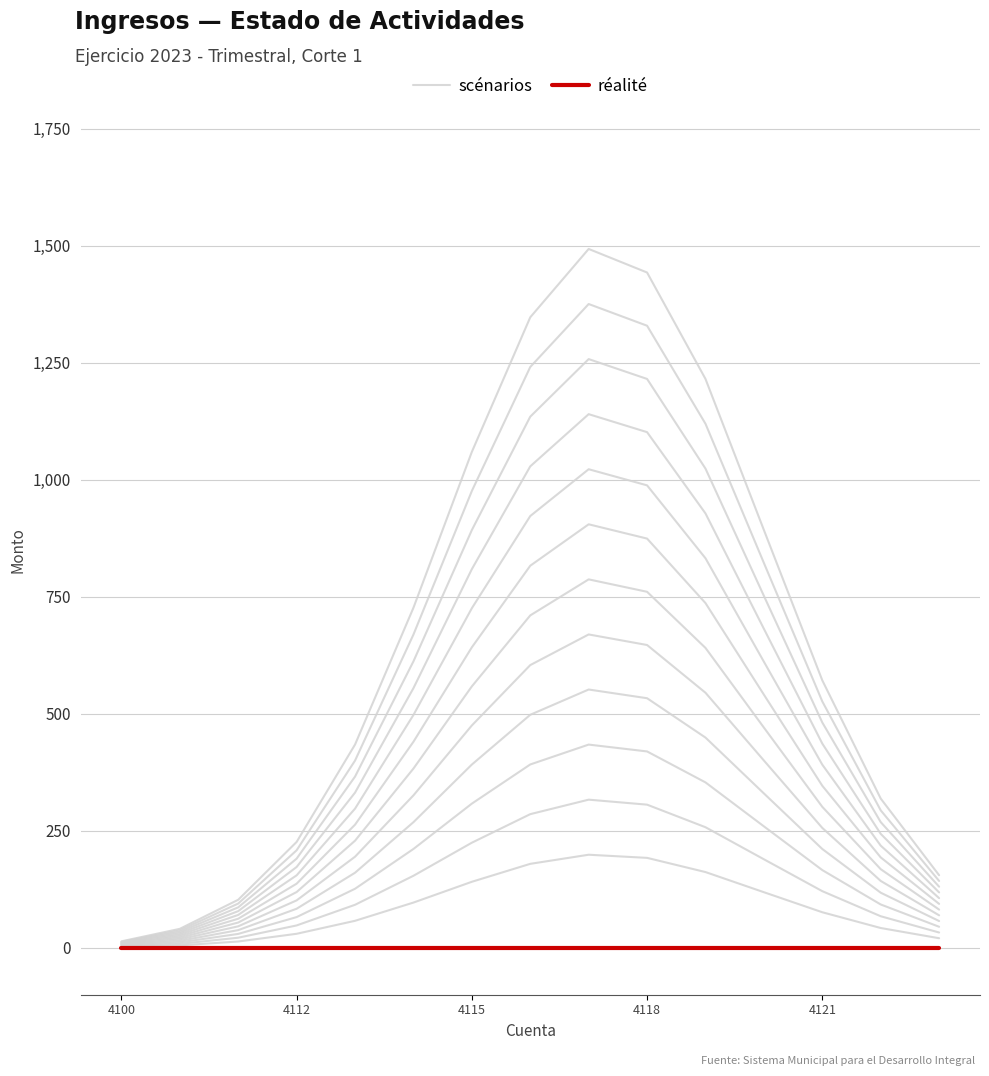

Which series has the largest total across all categories?

scénarios